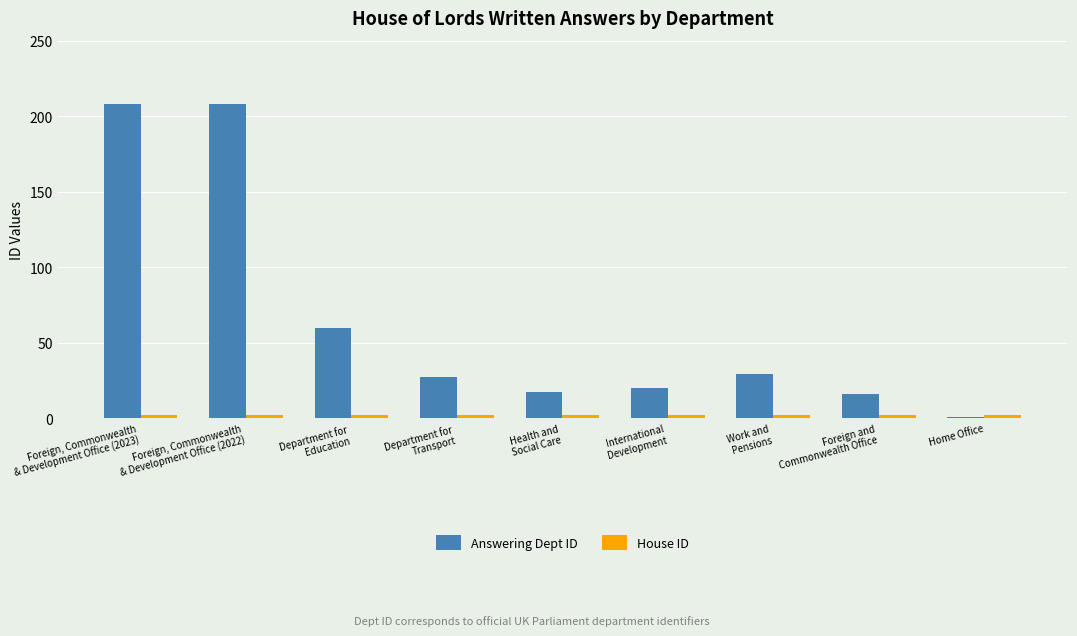

Which series has the widest spread of values?

Answering Dept ID